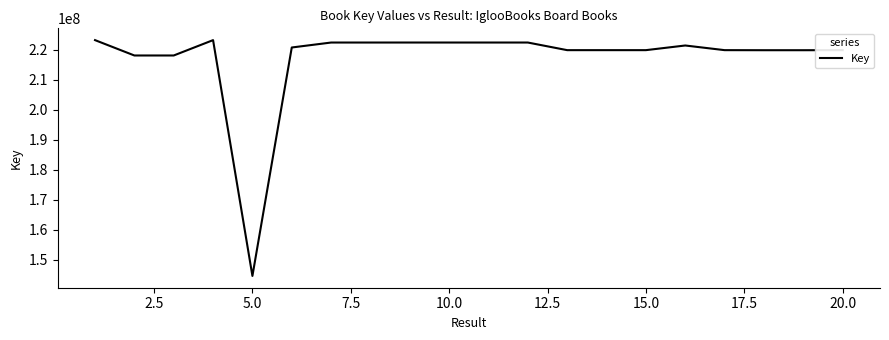

What is the difference between the maximum and minimum values?

78765595